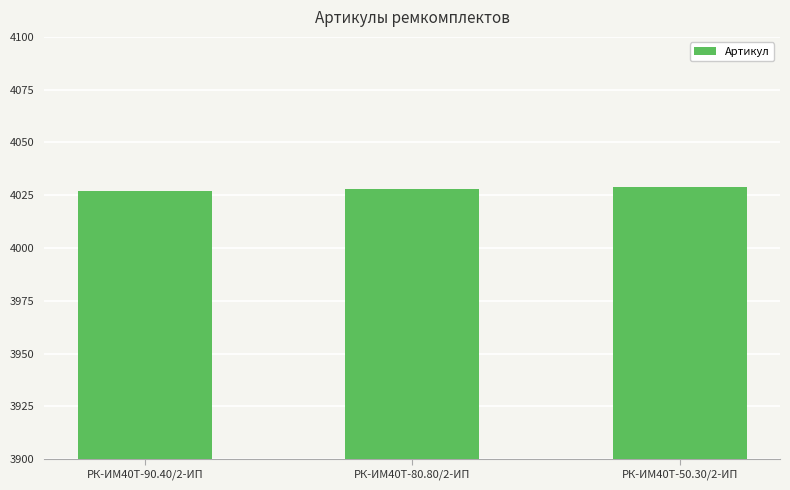

What is the ratio of the value at РК-ИМ40T-50.30/2-ИП to the value at РК-ИМ40T-80.80/2-ИП?

1.0